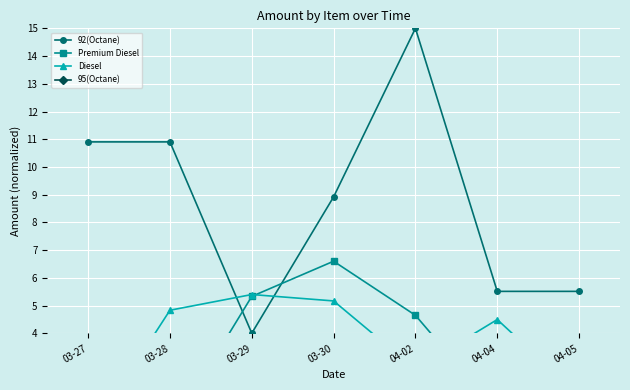

Rank the series by their maximum value, from highest to lowest.

92(Octane), Premium Diesel, Diesel, 95(Octane)